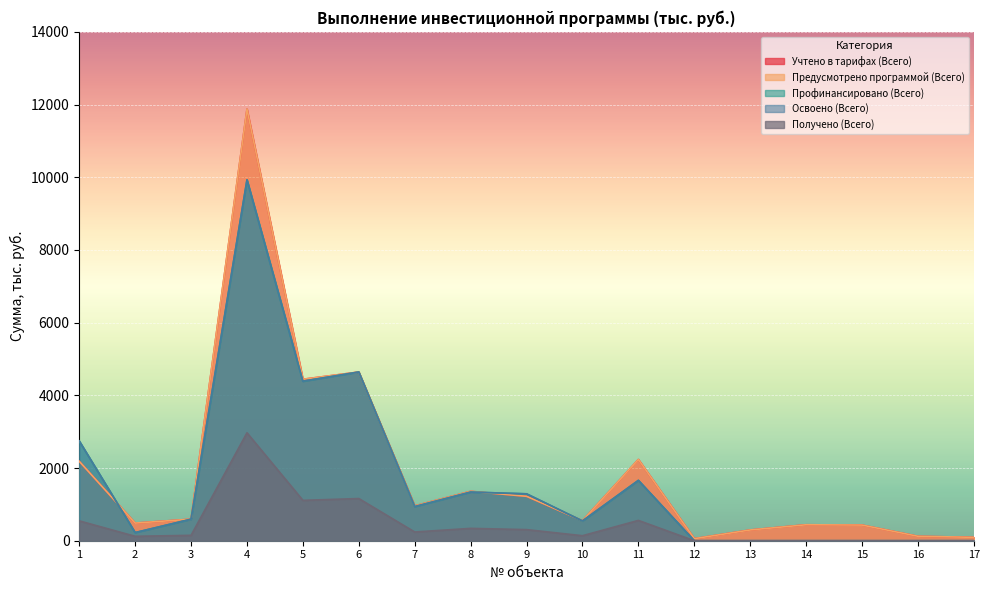

What is the value of the Учтено в тарифах (Всего) point at the 11th from the left?

2235.0